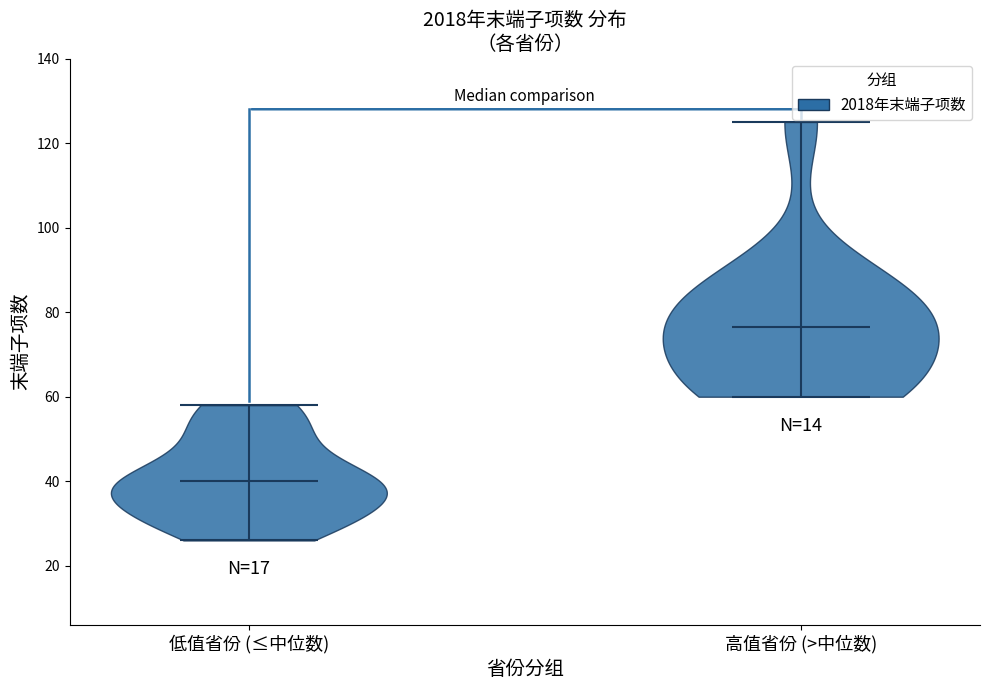

Where does the median line of the violin for 低值省份 (≤中位数) sit on the y-axis? The values are not printed on the chart, so give them approximately, as read against the axis.

40